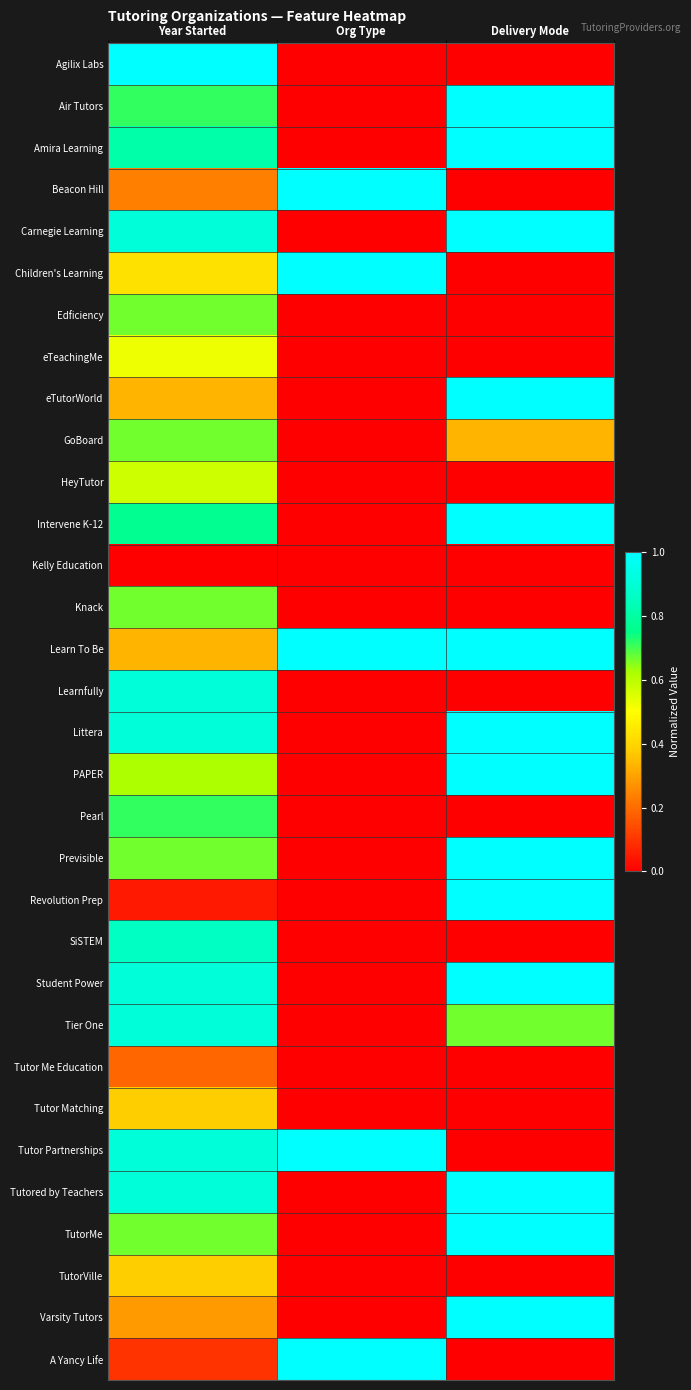

Reading left to right, extract all data points from this chart.

Agilix Labs: Year Started=1.0	Org Type=0.0	Delivery Mode=0.0
Air Tutors: Year Started=0.7	Org Type=0.0	Delivery Mode=1.0
Amira Learning: Year Started=0.8	Org Type=0.0	Delivery Mode=1.0
Beacon Hill: Year Started=0.2	Org Type=1.0	Delivery Mode=0.0
Carnegie Learning: Year Started=0.9	Org Type=0.0	Delivery Mode=1.0
Children's Learning: Year Started=0.4	Org Type=1.0	Delivery Mode=0.0
Edficiency: Year Started=0.7	Org Type=0.0	Delivery Mode=0.0
eTeachingMe: Year Started=0.5	Org Type=0.0	Delivery Mode=0.0
eTutorWorld: Year Started=0.3	Org Type=0.0	Delivery Mode=1.0
GoBoard: Year Started=0.7	Org Type=0.0	Delivery Mode=0.3
HeyTutor: Year Started=0.6	Org Type=0.0	Delivery Mode=0.0
Intervene K-12: Year Started=0.8	Org Type=0.0	Delivery Mode=1.0
Kelly Education: Year Started=0.0	Org Type=0.0	Delivery Mode=0.0
Knack: Year Started=0.7	Org Type=0.0	Delivery Mode=0.0
Learn To Be: Year Started=0.3	Org Type=1.0	Delivery Mode=1.0
Learnfully: Year Started=0.9	Org Type=0.0	Delivery Mode=0.0
Littera: Year Started=0.9	Org Type=0.0	Delivery Mode=1.0
PAPER: Year Started=0.6	Org Type=0.0	Delivery Mode=1.0
Pearl: Year Started=0.7	Org Type=0.0	Delivery Mode=0.0
Previsible: Year Started=0.7	Org Type=0.0	Delivery Mode=1.0
Revolution Prep: Year Started=0.0	Org Type=0.0	Delivery Mode=1.0
SiSTEM: Year Started=0.9	Org Type=0.0	Delivery Mode=0.0
Student Power: Year Started=0.9	Org Type=0.0	Delivery Mode=1.0
Tier One: Year Started=0.9	Org Type=0.0	Delivery Mode=0.7
Tutor Me Education: Year Started=0.2	Org Type=0.0	Delivery Mode=0.0
Tutor Matching: Year Started=0.4	Org Type=0.0	Delivery Mode=0.0
Tutor Partnerships: Year Started=0.9	Org Type=1.0	Delivery Mode=0.0
Tutored by Teachers: Year Started=0.9	Org Type=0.0	Delivery Mode=1.0
TutorMe: Year Started=0.7	Org Type=0.0	Delivery Mode=1.0
TutorVille: Year Started=0.4	Org Type=0.0	Delivery Mode=0.0
Varsity Tutors: Year Started=0.3	Org Type=0.0	Delivery Mode=1.0
A Yancy Life: Year Started=0.1	Org Type=1.0	Delivery Mode=0.0